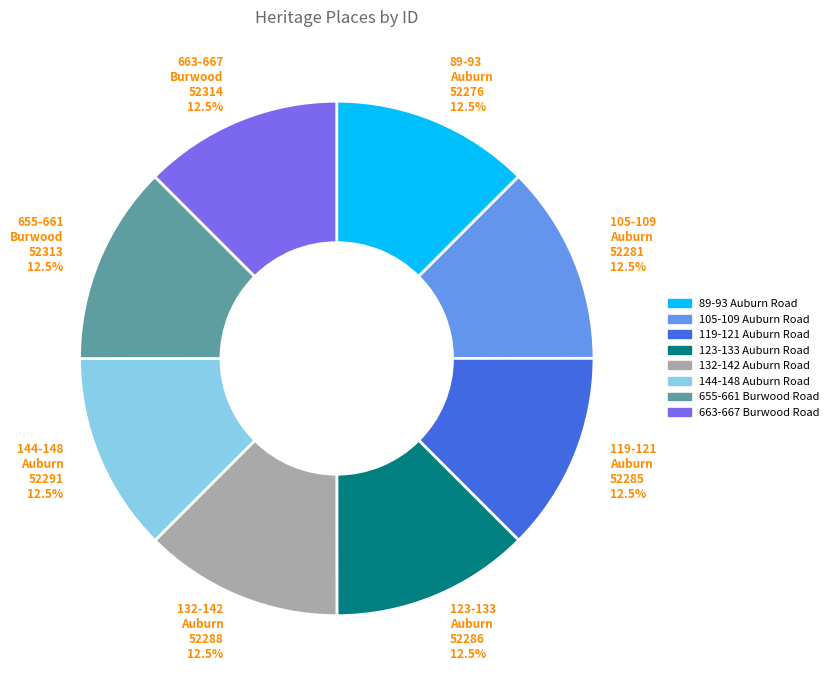

Is there a majority slice in this chart?

No